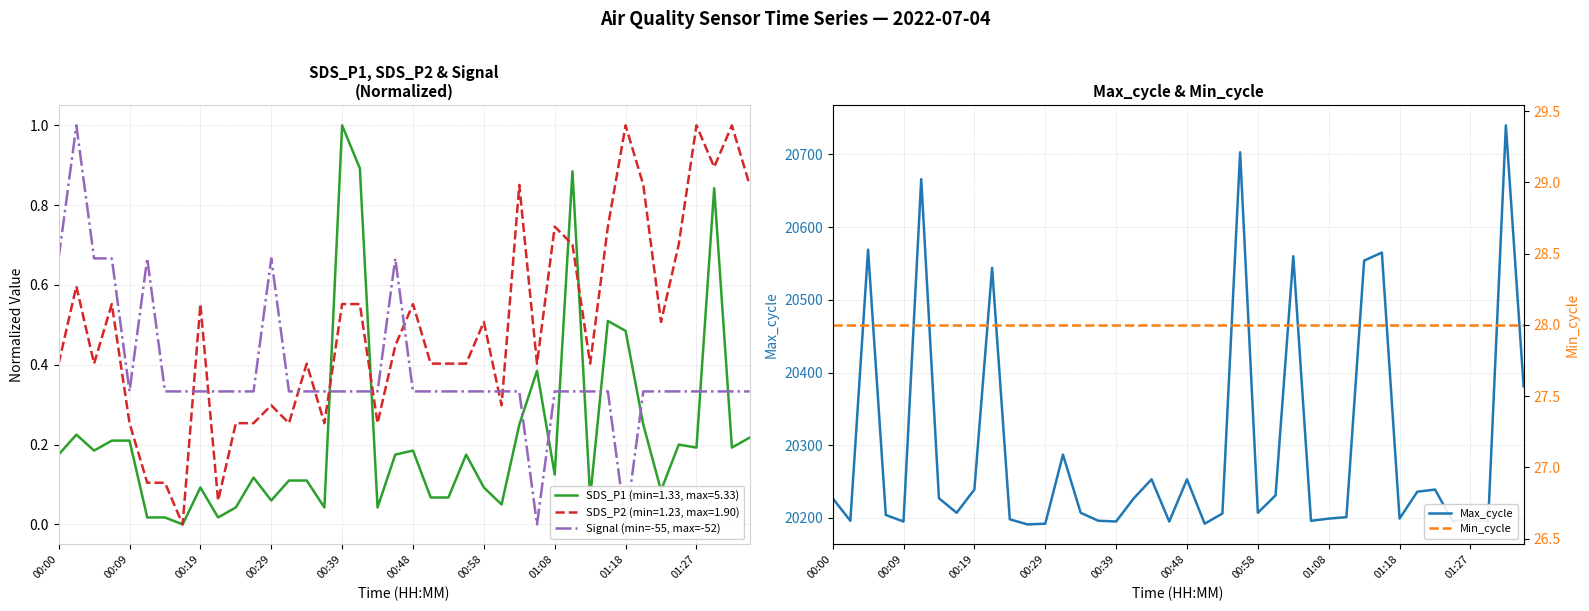

What is the difference between the second highest and second lowest values in the Signal (min=-55, max=-52) series?

0.7